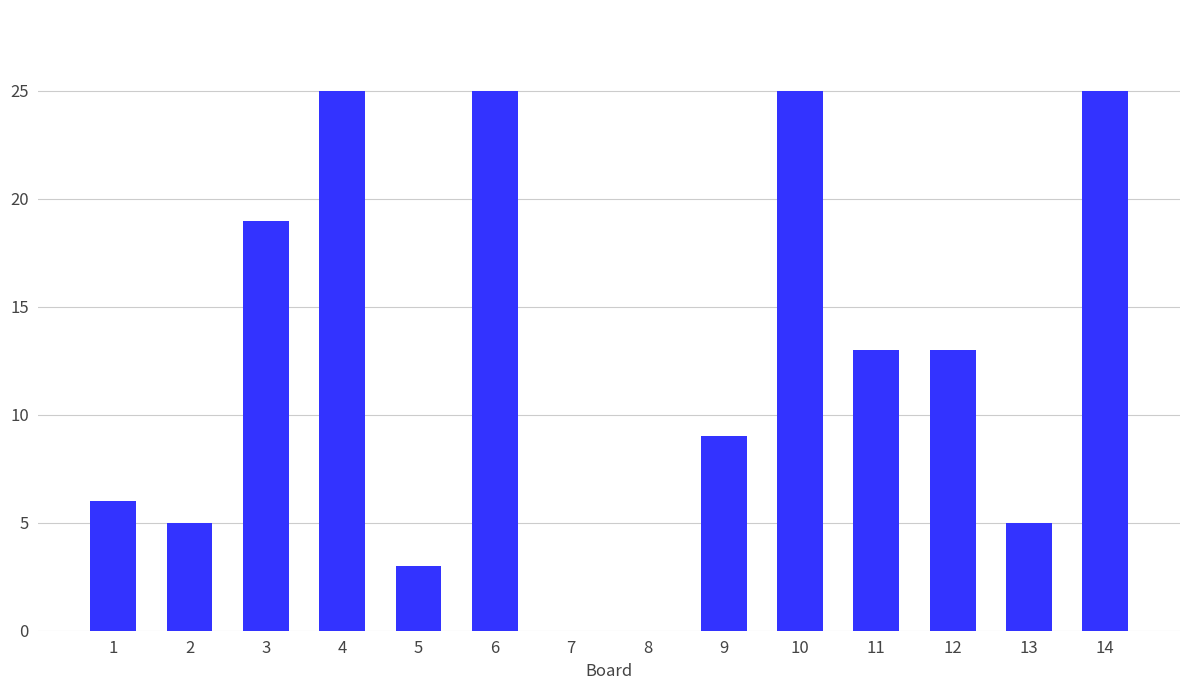

True or false: the data shows 5 at 13.

True